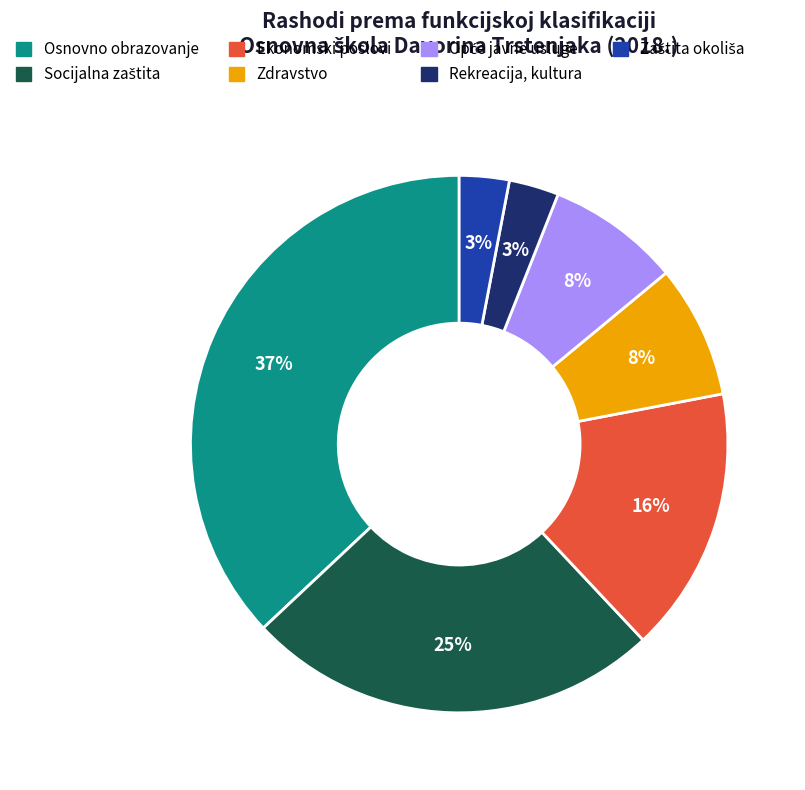

What is the largest slice in the pie chart?

Osnovno obrazovanje